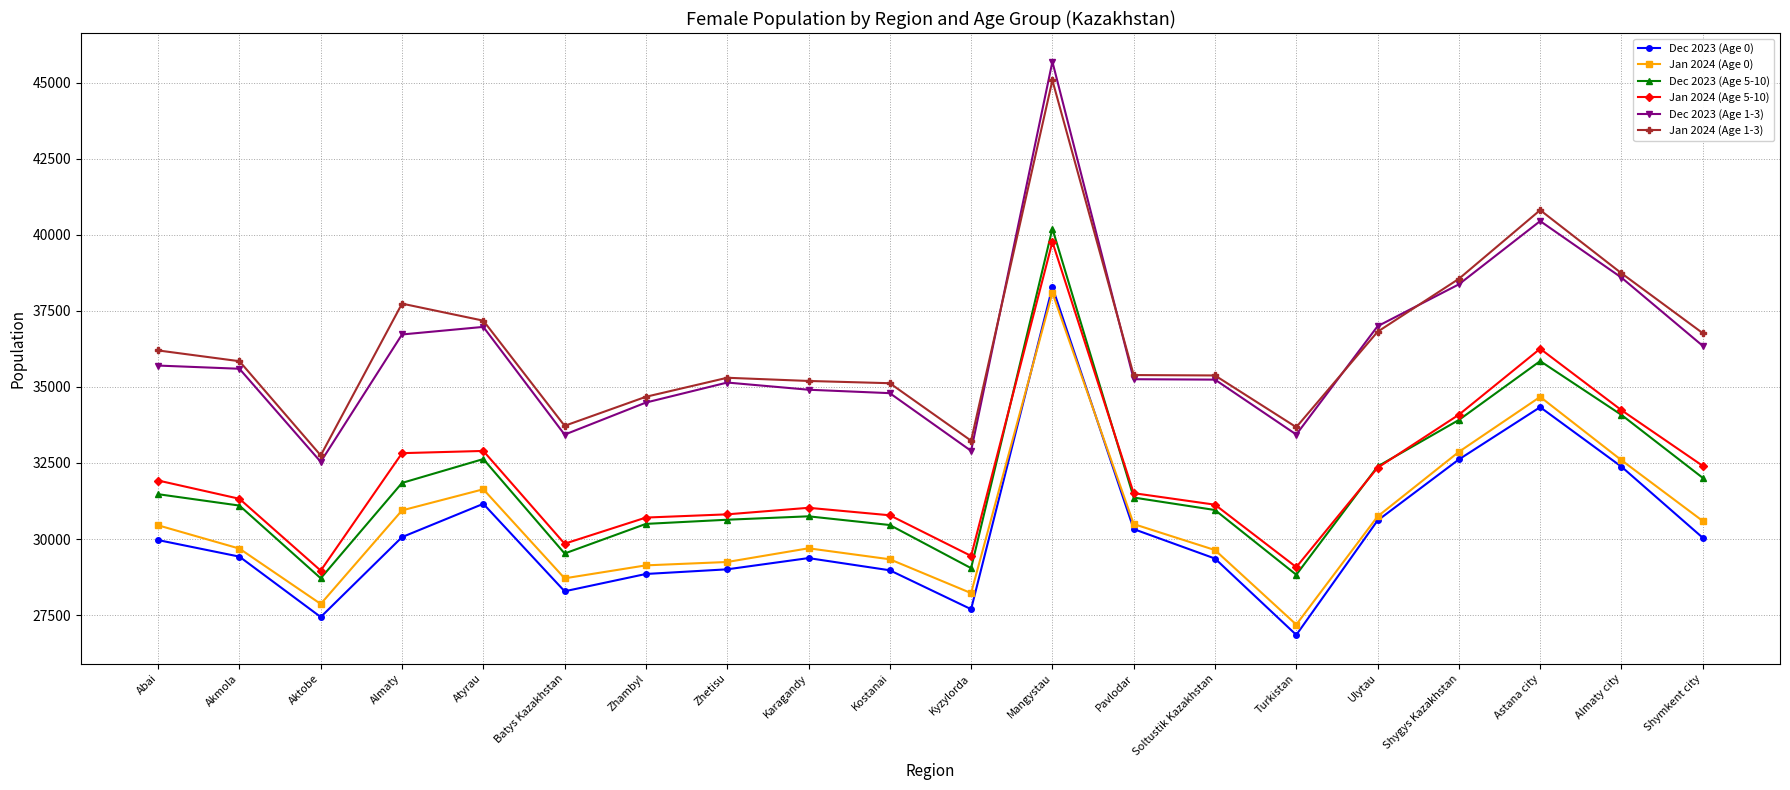

Is the value of Jan 2024 (Age 5-10) at Shymkent city greater than the value of Dec 2023 (Age 0) at Zhambyl?

Yes